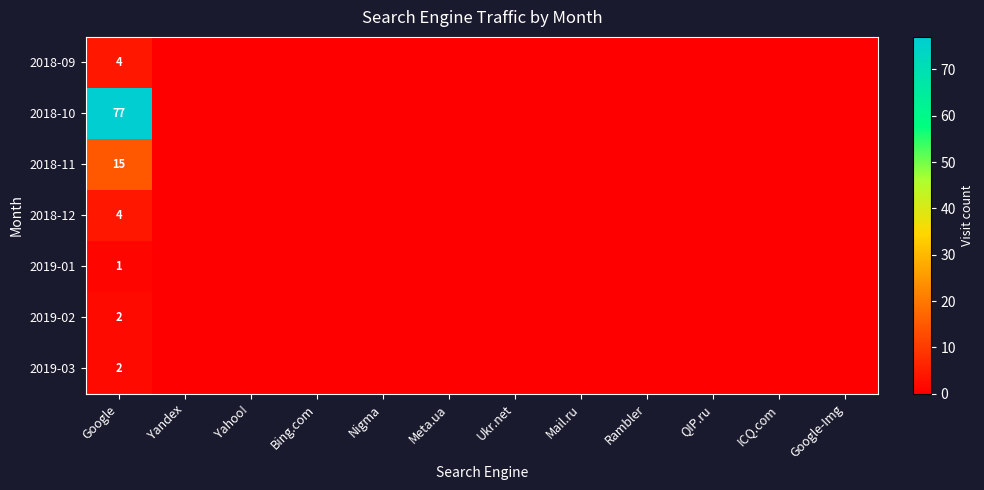

Which label corresponds to the smallest value in the chart?

Yandex